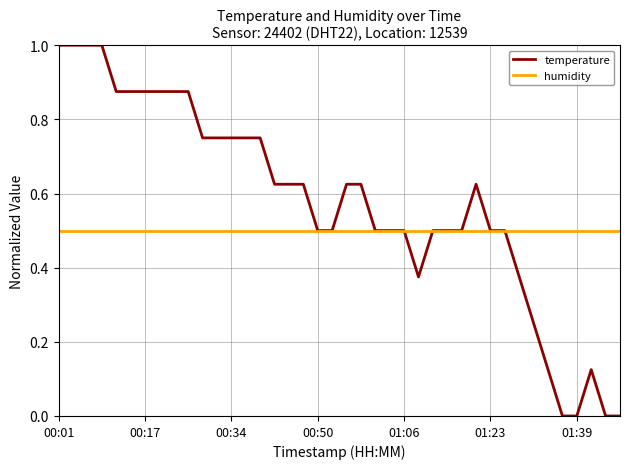

Rank the series by their maximum value, from highest to lowest.

temperature, humidity